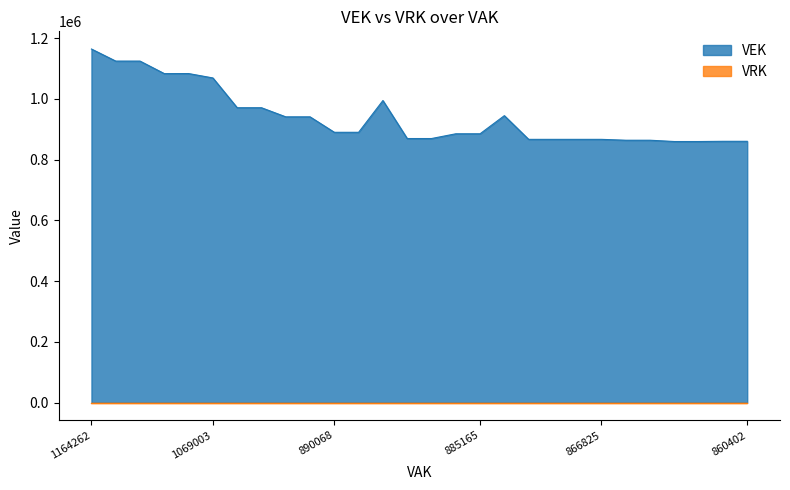

Which series has the widest spread of values?

VEK